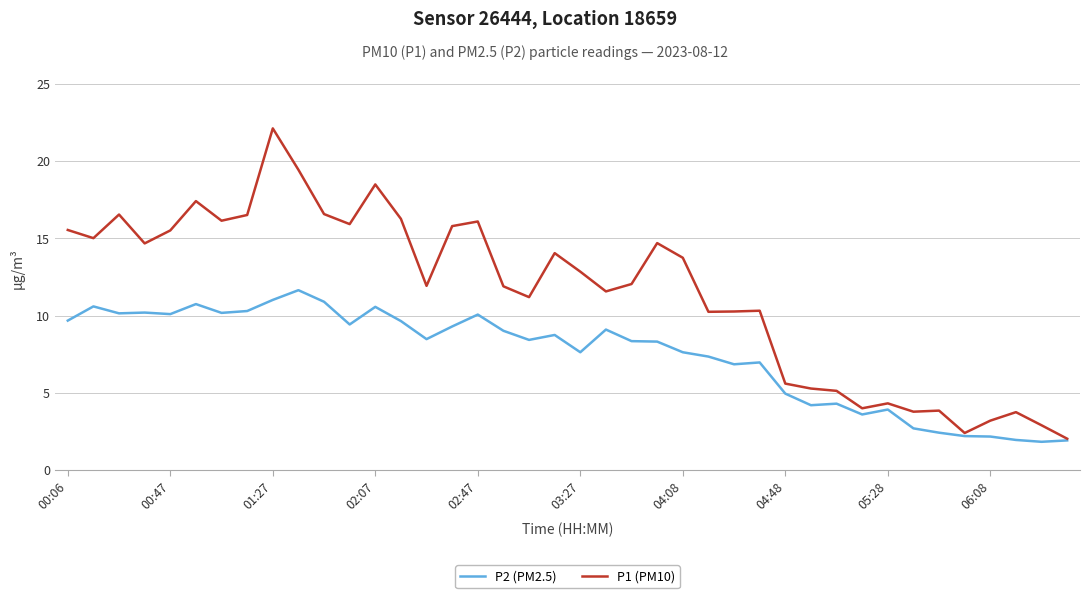

Is this an area chart (filled region under the line)?

No